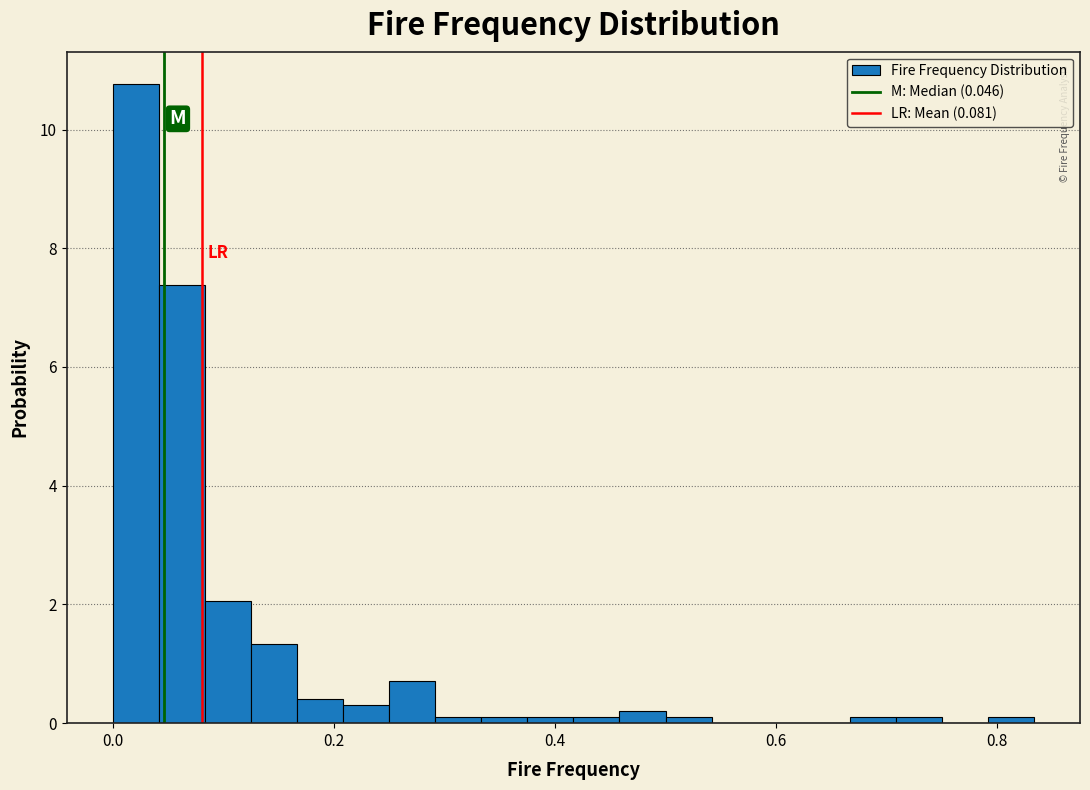

Around what value on the x-axis is the tallest bar? Give the approximate position of its centre, as read against the axis.

0.02